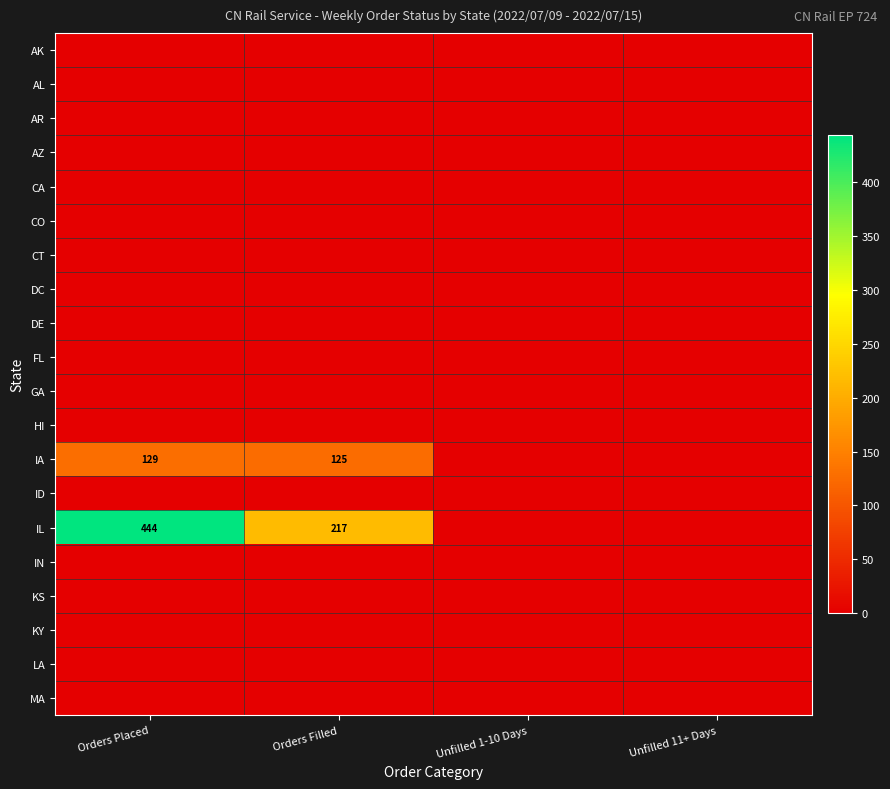

Is the value of LA at Unfilled 11+ Days greater than the value of HI at Orders Filled?

No